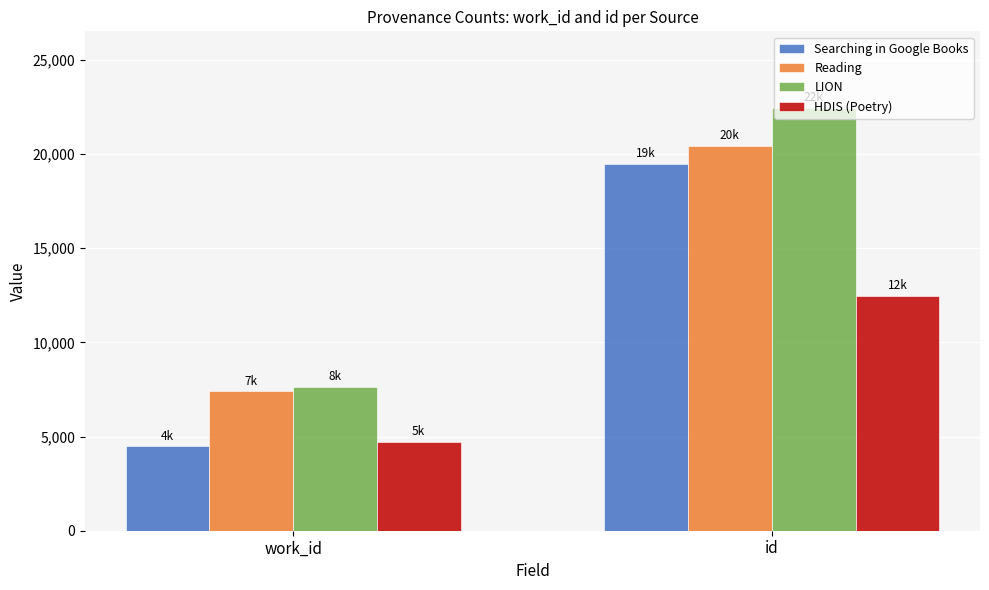

Is the value of LION at id greater than the value of HDIS (Poetry) at work_id?

Yes